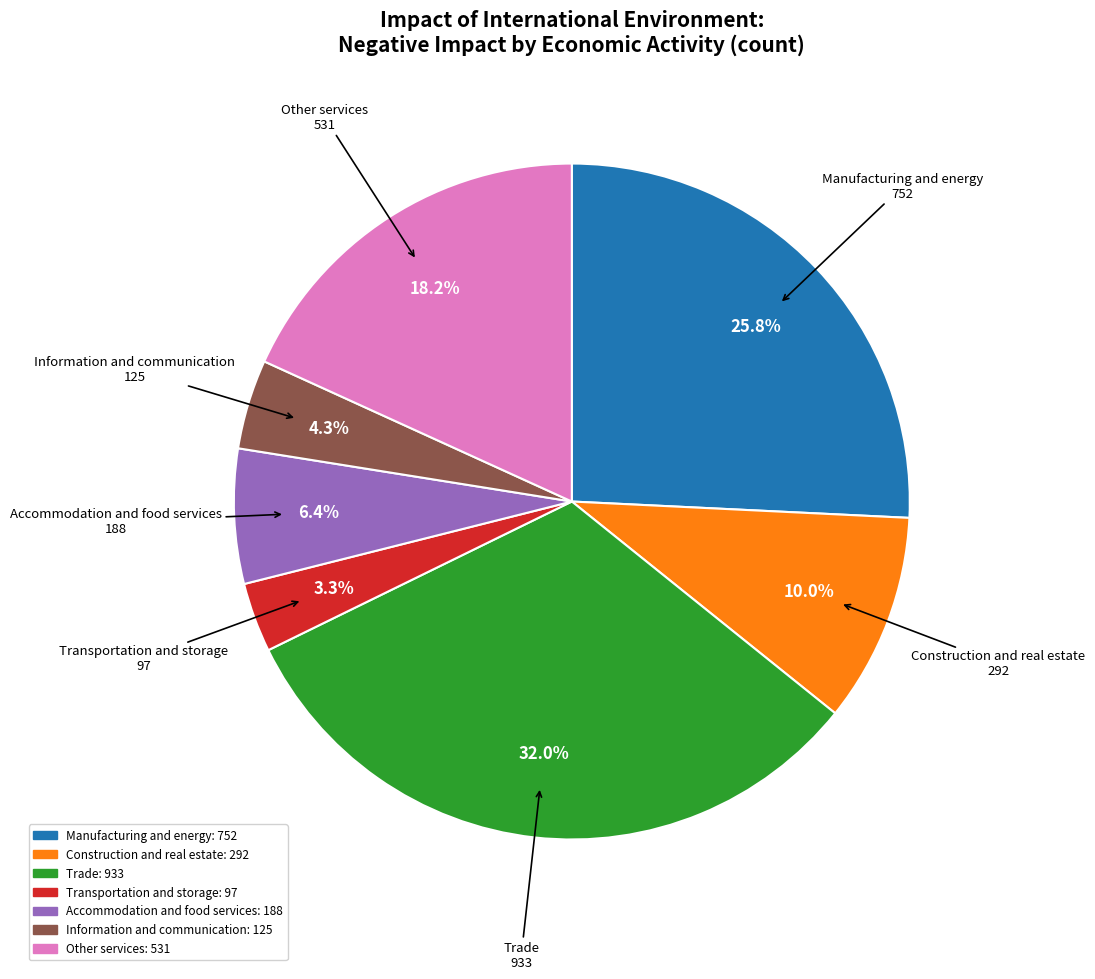

To the nearest percent, what is the average slice percentage?

14%